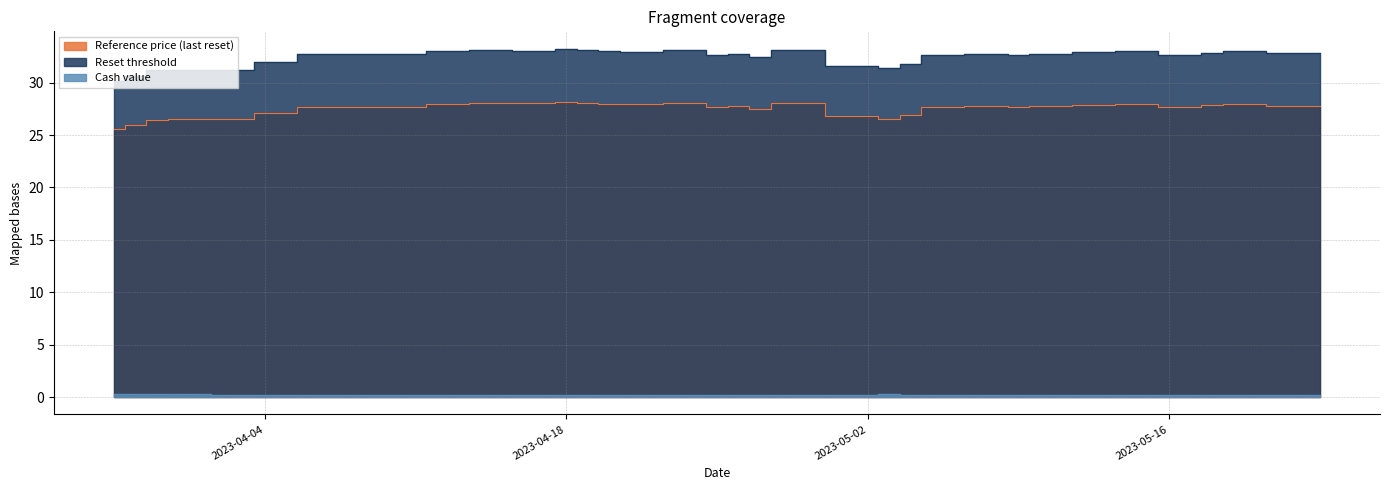

What is the sum of all Reference price (last reset) values?

1045.4